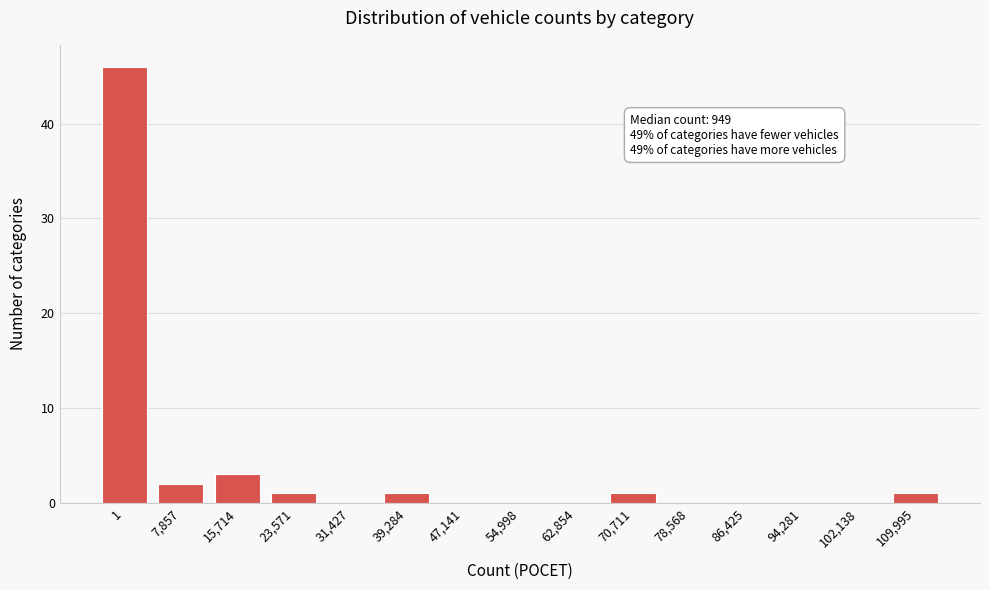

Reading left to right, extract all data points from this chart.

1=46	7,857=2	15,714=3	23,571=1	31,427=0	39,284=1	47,141=0	54,998=0	62,854=0	70,711=1	78,568=0	86,425=0	94,281=0	102,138=0	109,995=1